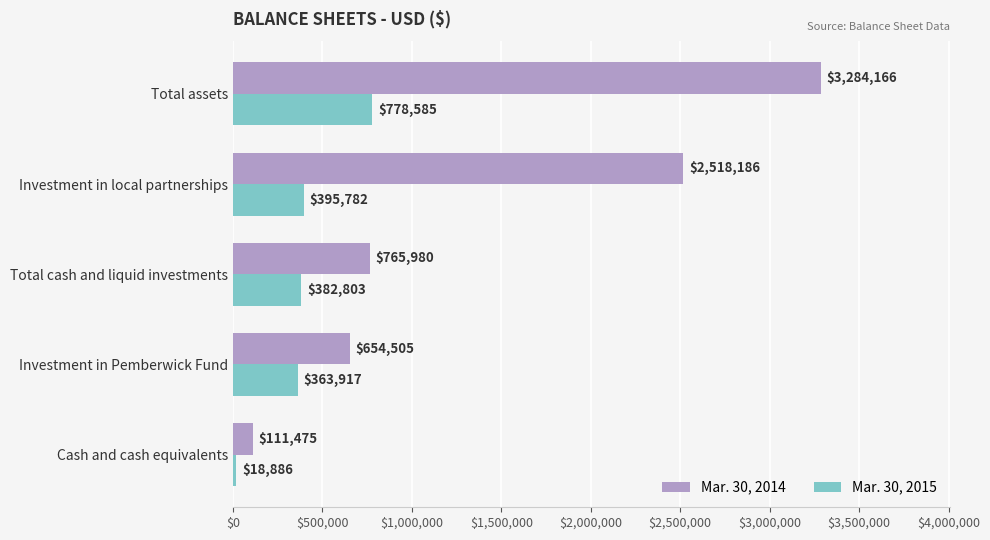

What is the difference between the maximum and minimum values in the Mar. 30, 2015 series?

759699